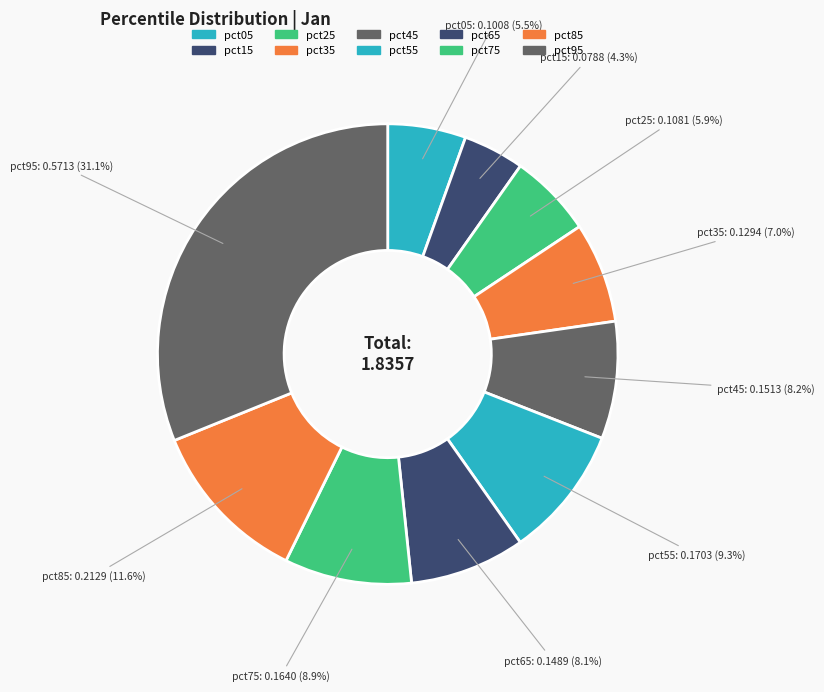

Does any single category account for the majority?

No